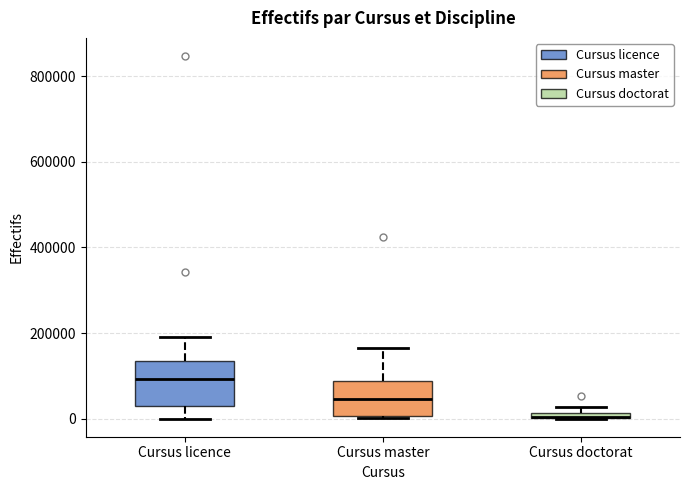

Where is the lower edge of the box for Cursus licence on the y-axis? The values are not printed on the chart, so give them approximately, as read against the axis.

20000